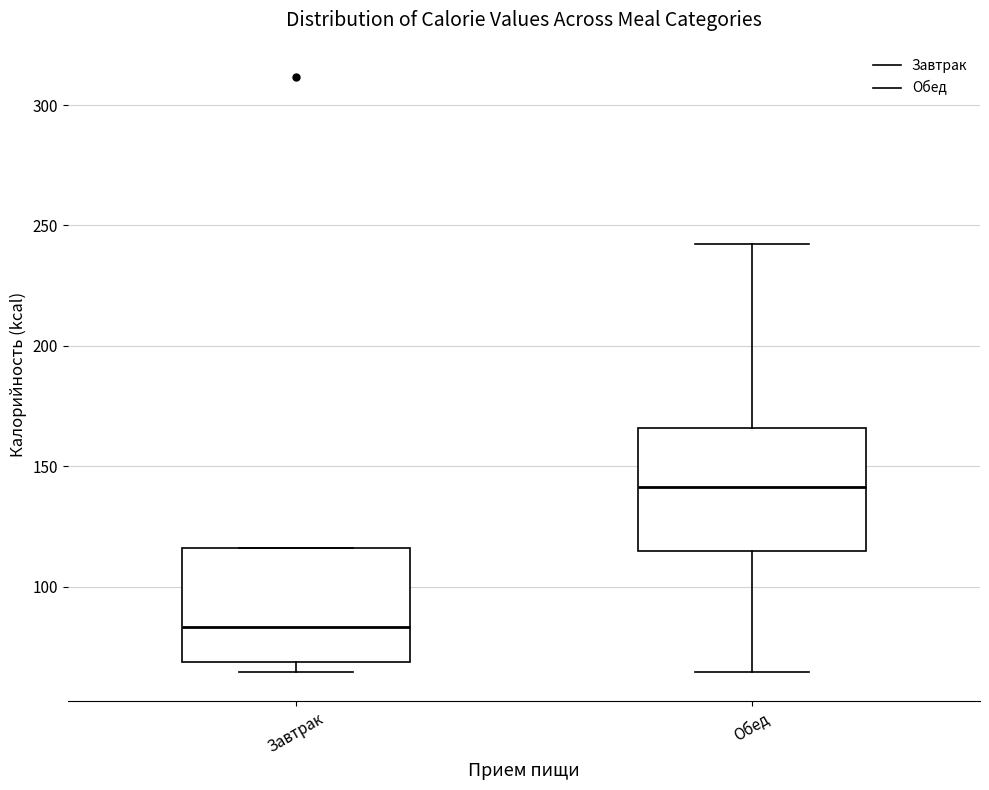

Which box's median line is the lowest?

Завтрак